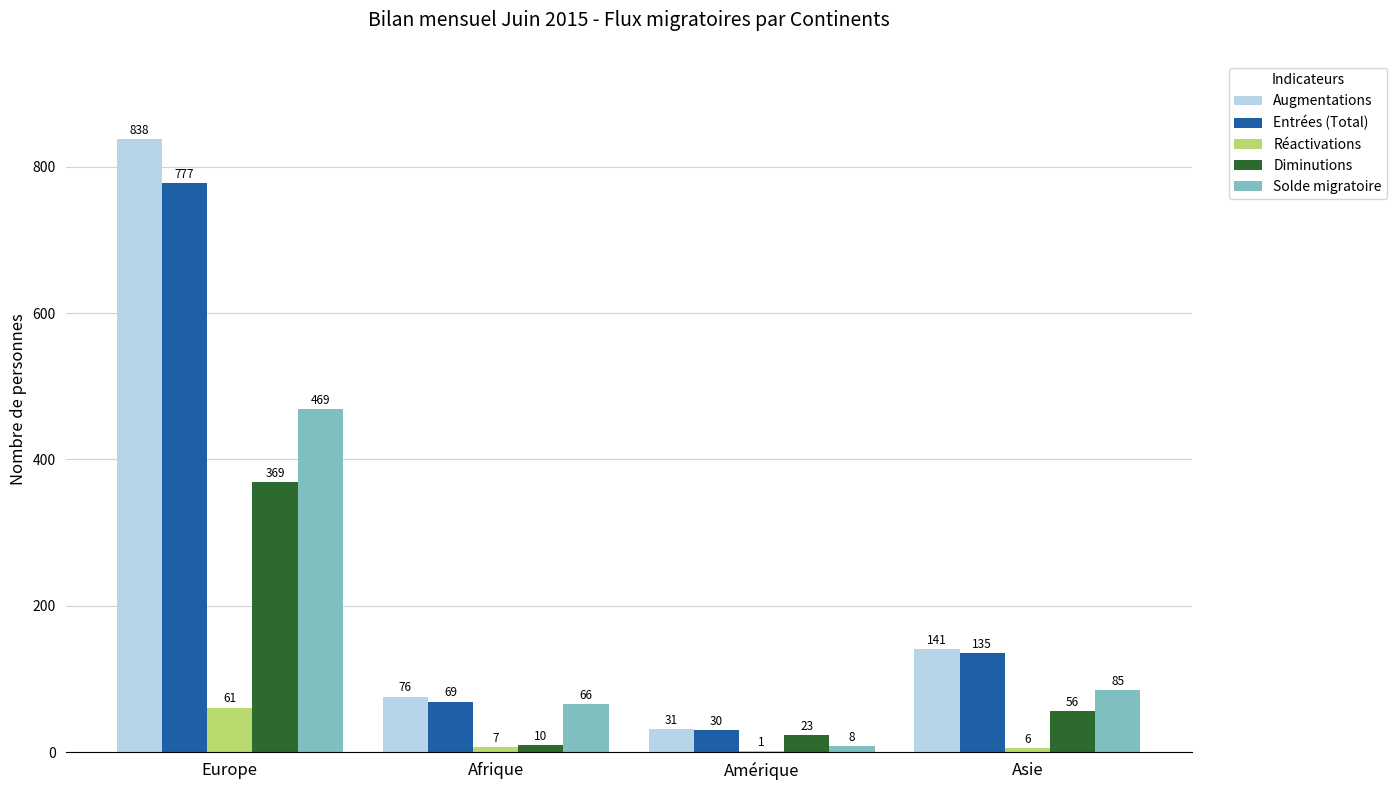

At which label does Solde migratoire first exceed 85?

Europe